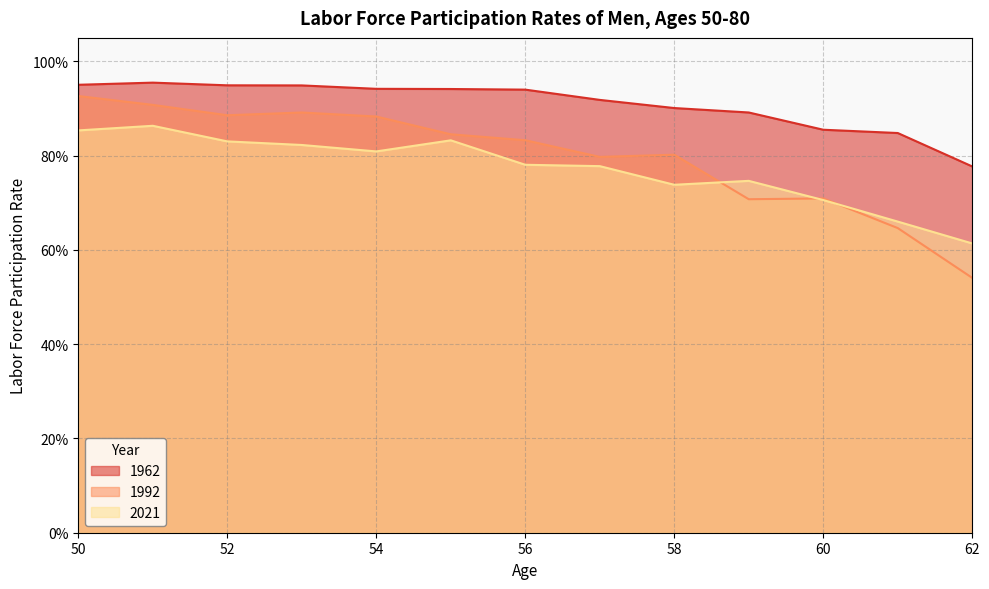

Is it true that 2021 equals 0.5 at 56?

False